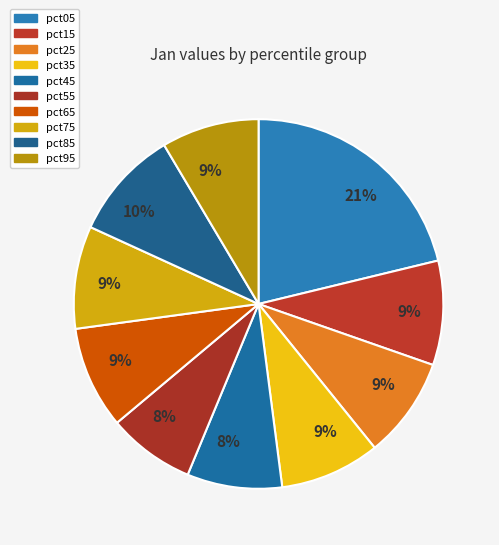

The pct55 slice represents 8% of the pie. True or false?

True